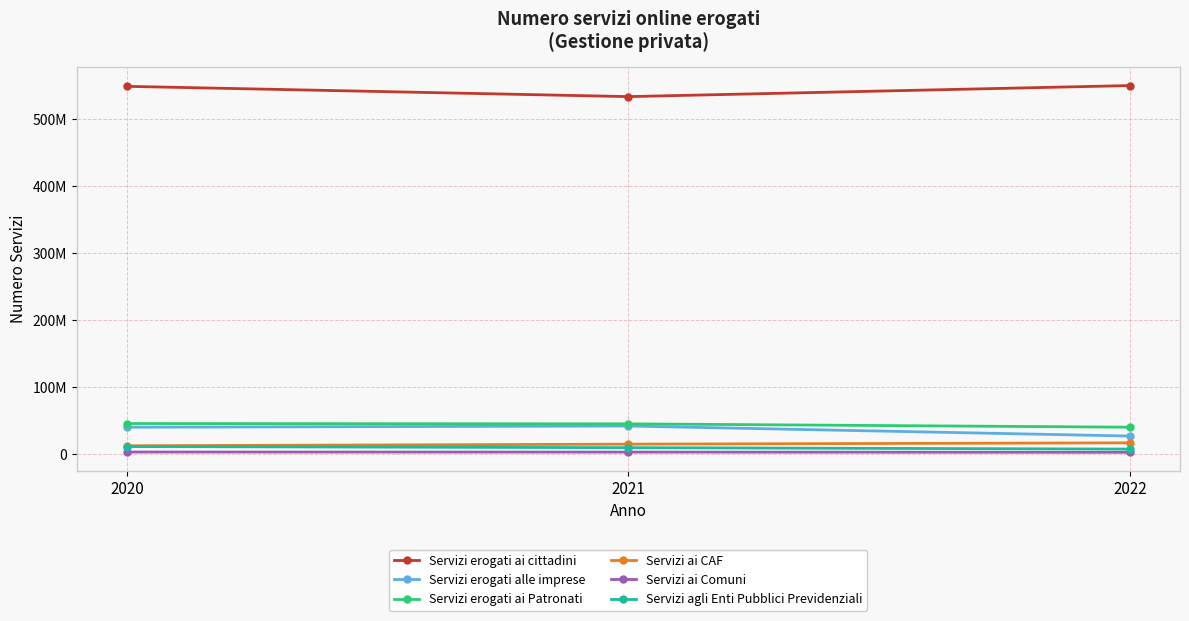

What are all the series names shown in the legend?

Servizi erogati ai cittadini, Servizi erogati alle imprese, Servizi erogati ai Patronati, Servizi ai CAF, Servizi ai Comuni, Servizi agli Enti Pubblici Previdenziali